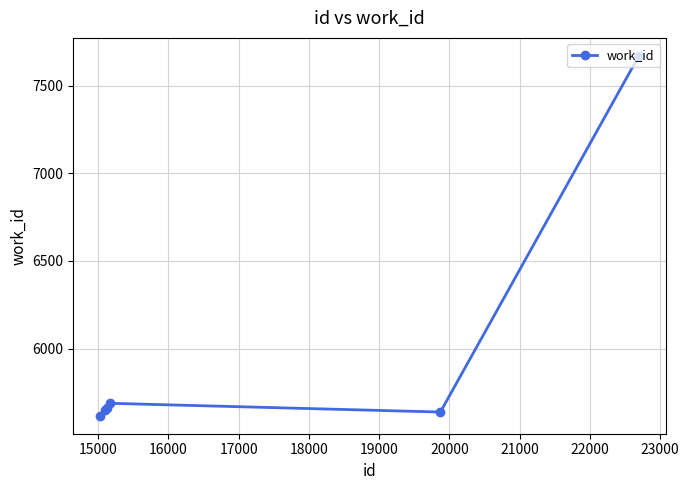

What is the difference between the maximum and minimum values?

2053